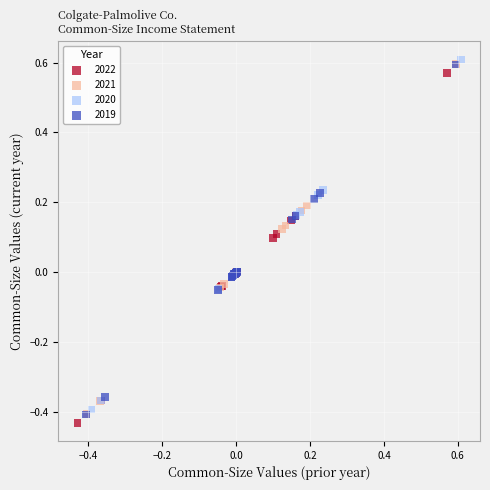

What are all the series names shown in the legend?

2022, 2021, 2020, 2019